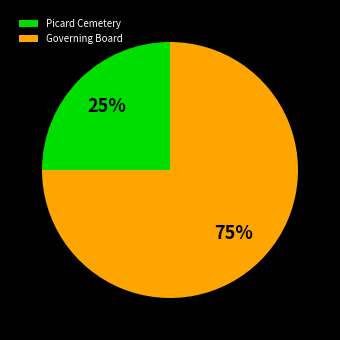

To the nearest percent, what is the difference between the largest and smallest slice percentages?

50%